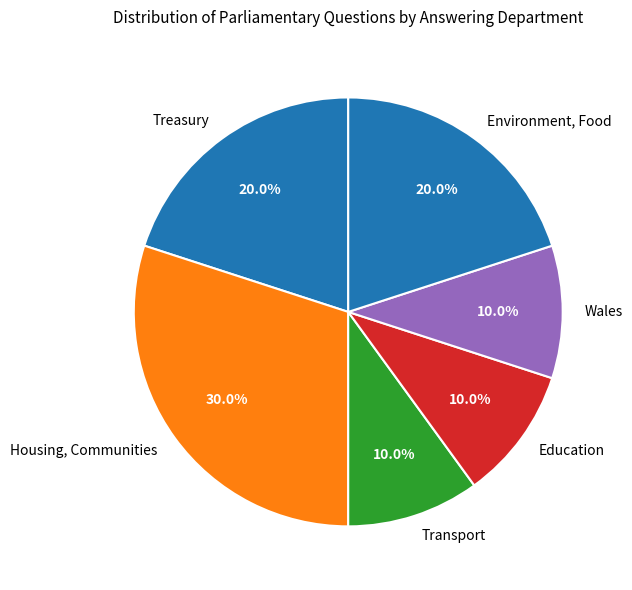

Which slice is the largest?

Housing, Communities